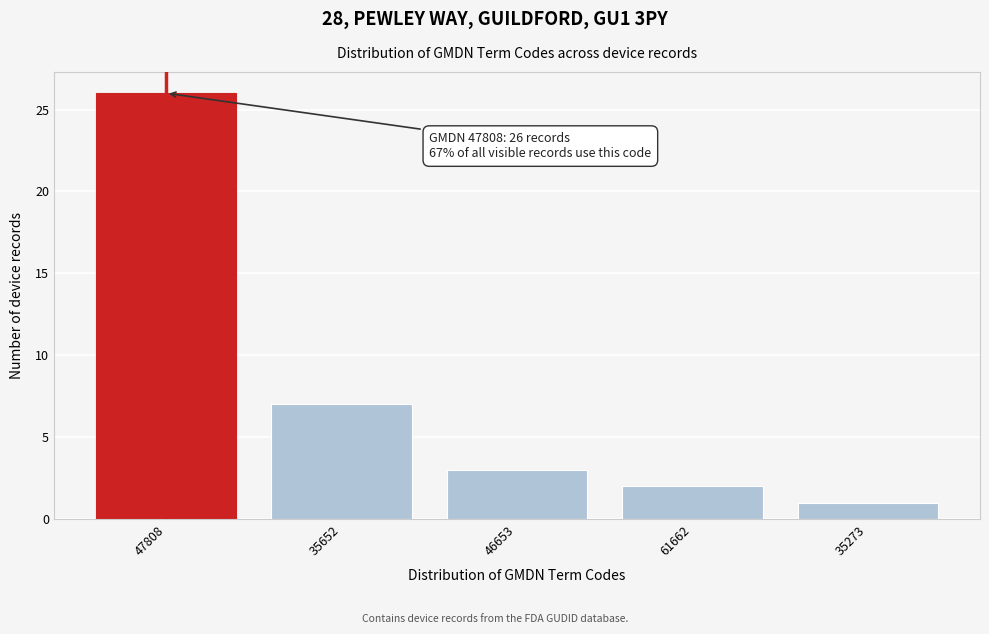

Reading left to right, transcribe all the data shown in this chart.

47808=26	35652=7	46653=3	61662=2	35273=1